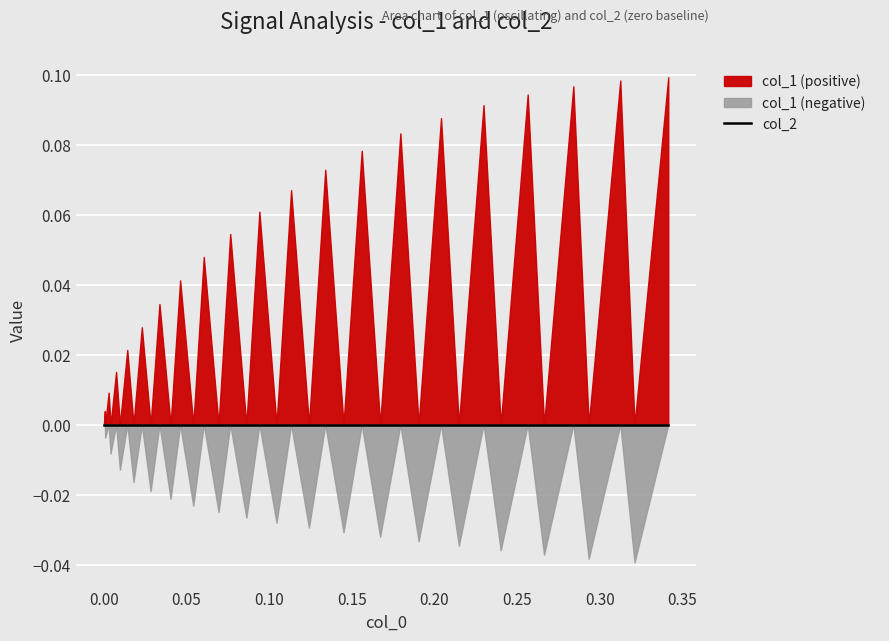

Which series has the largest range (max minus min)?

col_1